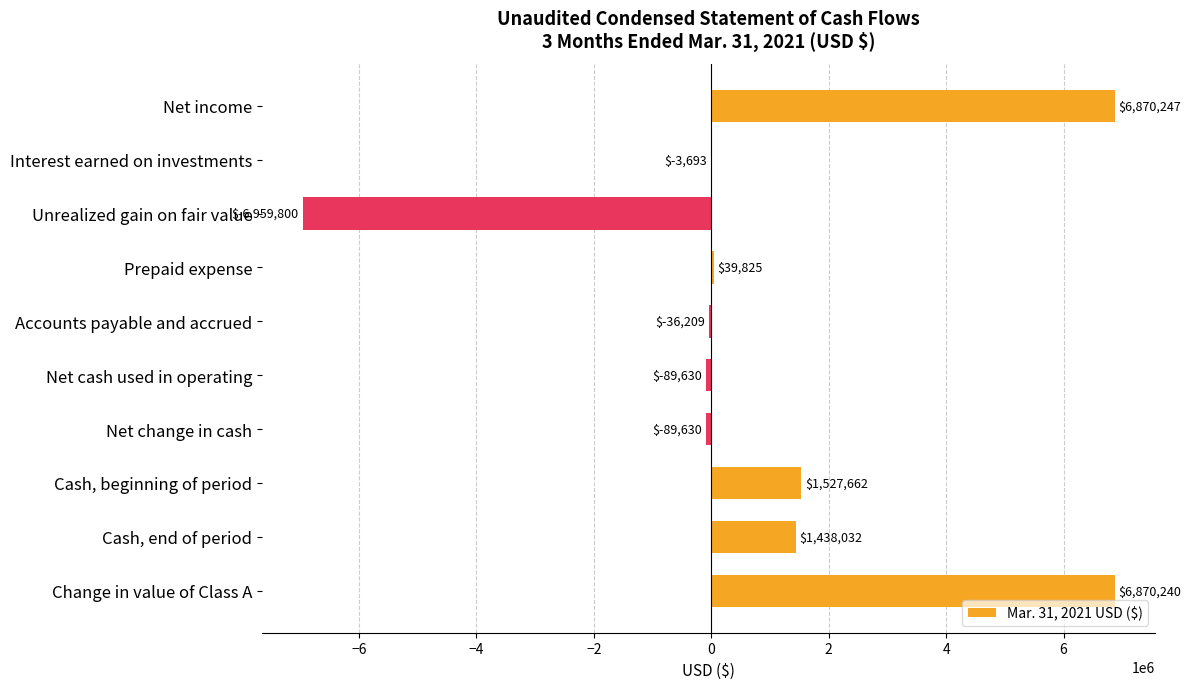

True or false: the data shows 39825 at Prepaid expense.

True